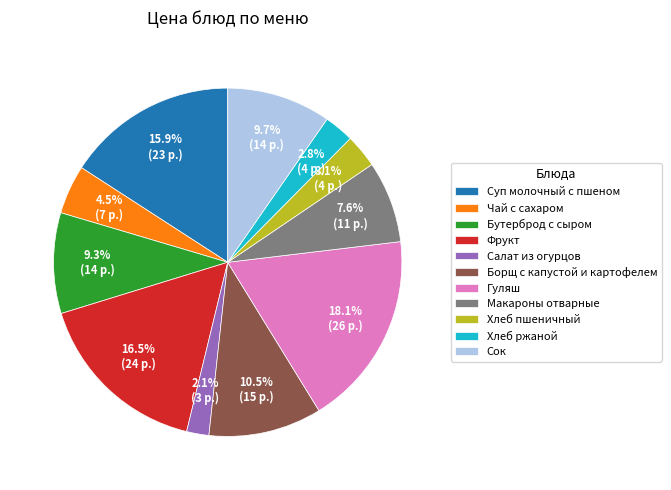

How much of the chart is everything except Хлеб пшеничный?

96.9%